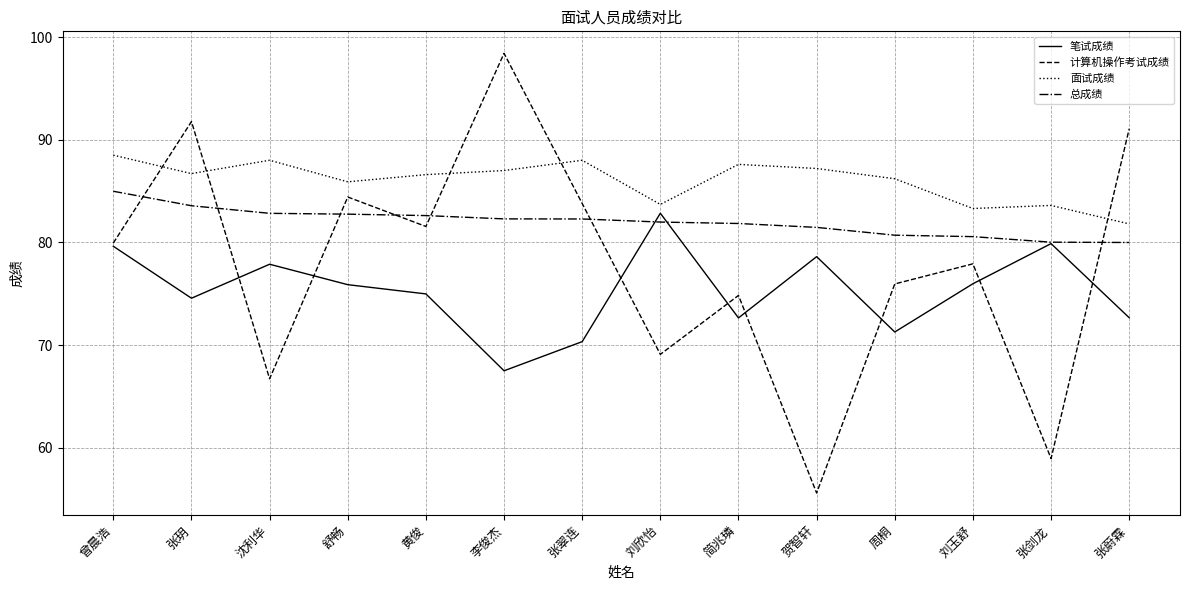

What is the sum of all 计算机操作考试成绩 values?

1090.0